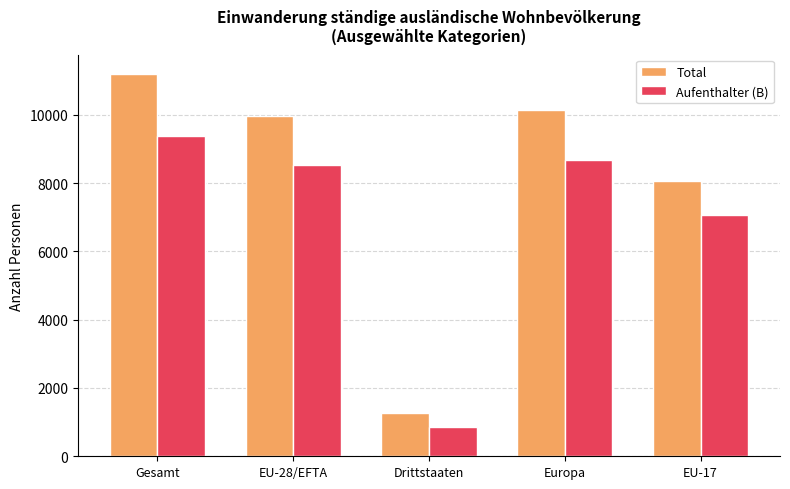

What is the difference between the Aufenthalter (B) values at Drittstaaten and Gesamt?

8523